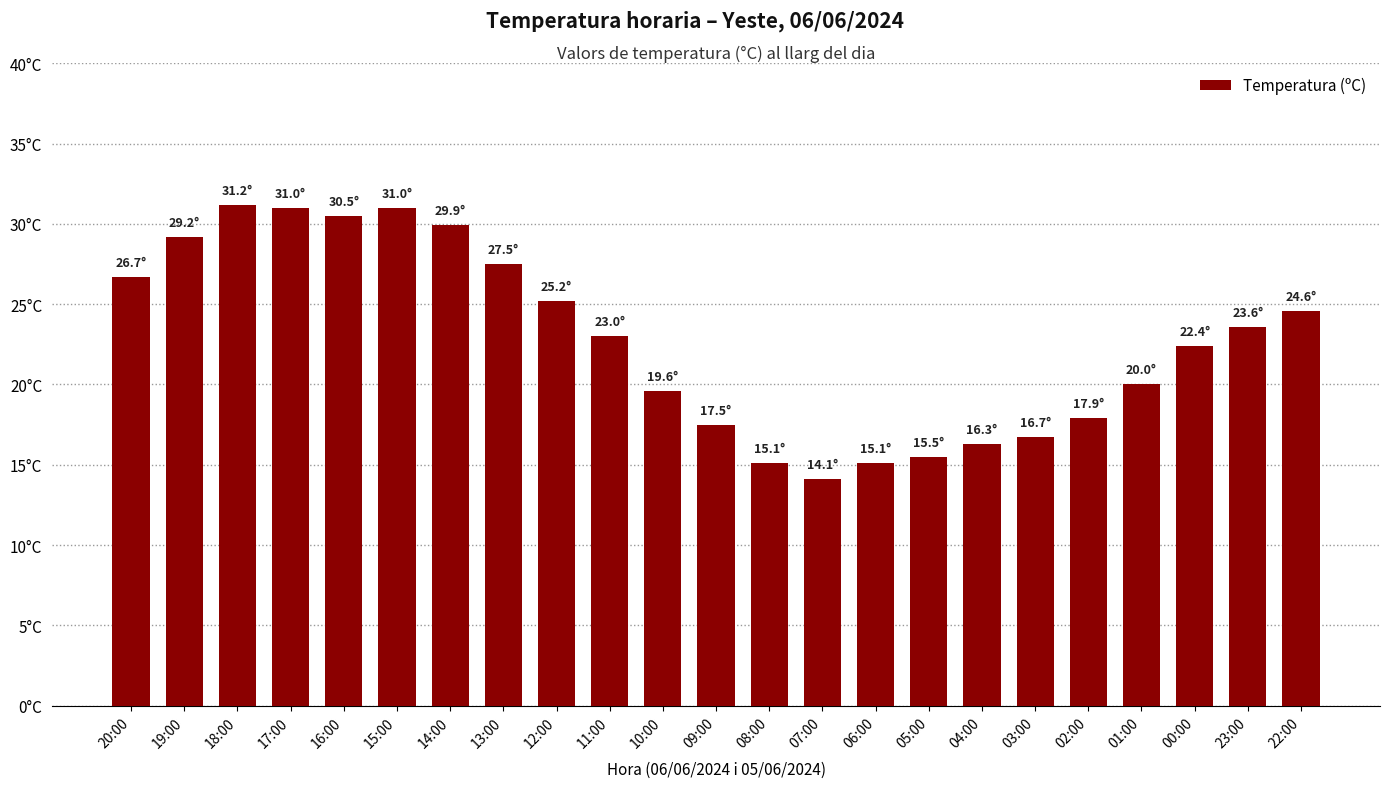

Does the chart contain any negative values?

No